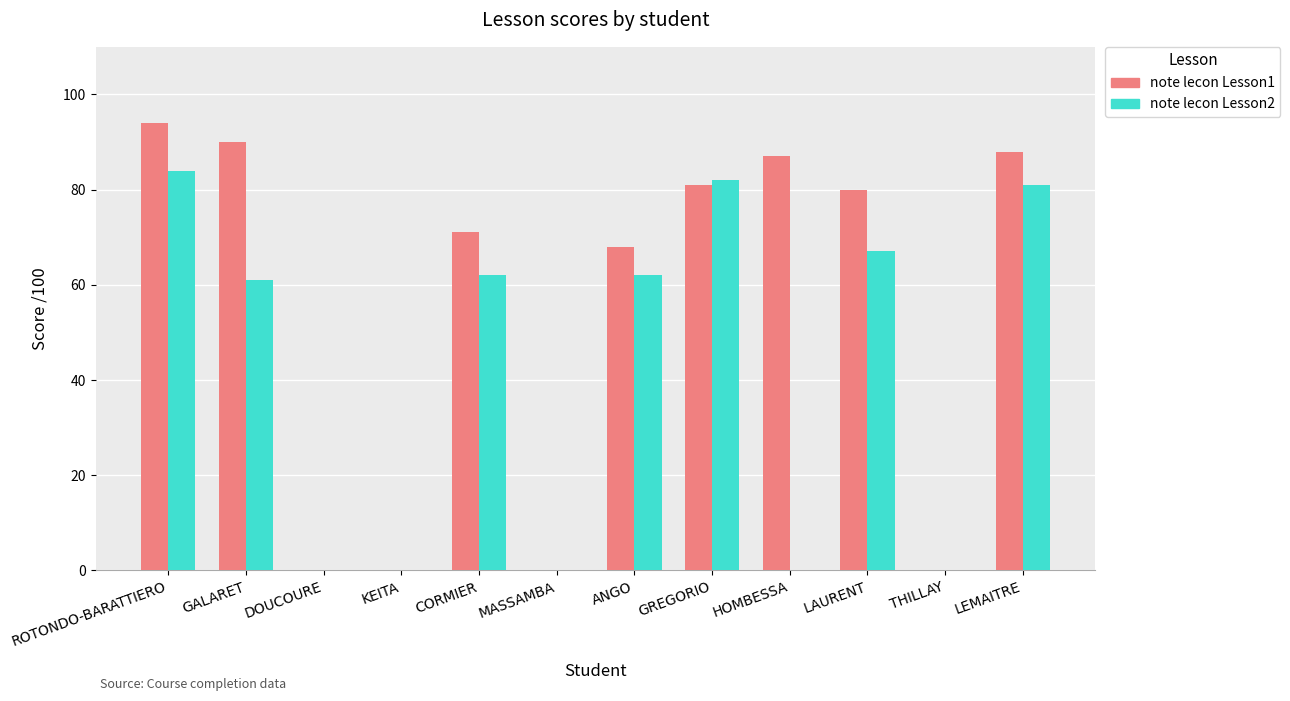

Where does the note lecon Lesson2 series first go above 62?

ROTONDO-BARATTIERO